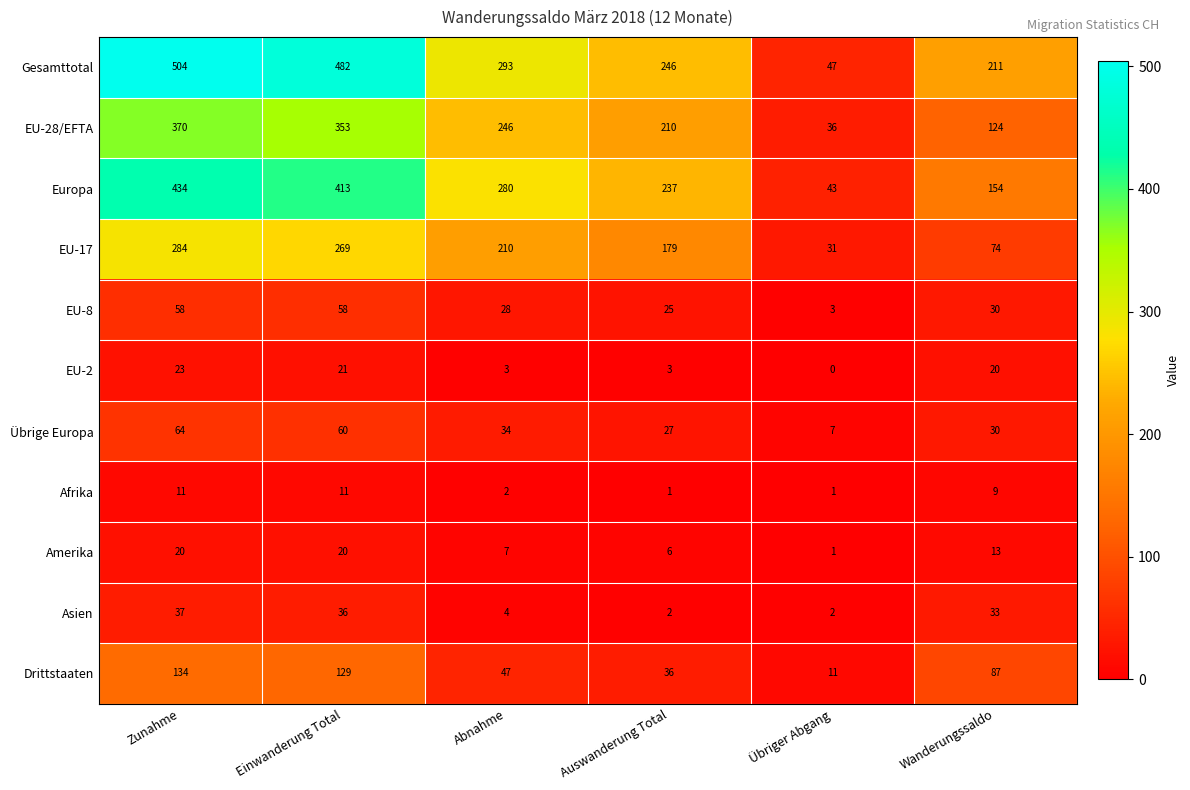

What is the difference between the Amerika values at Übriger Abgang and Abnahme?

6